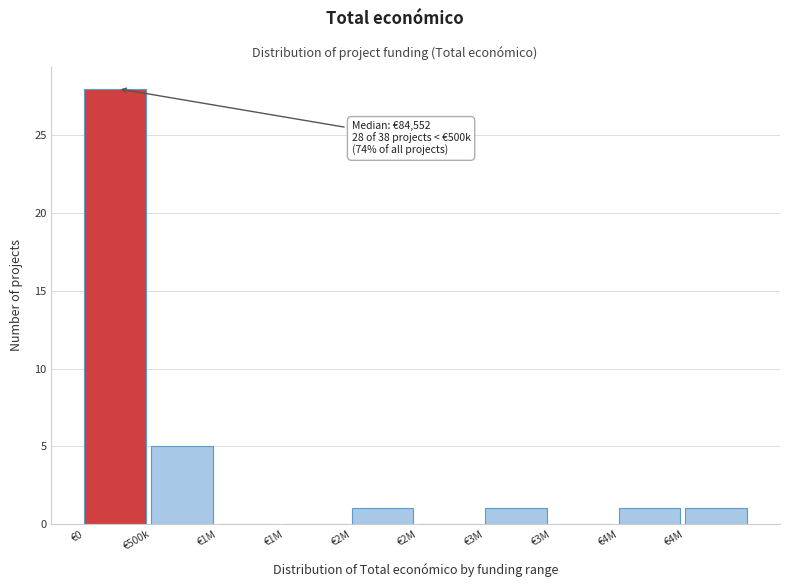

How many data points does each series have?

10